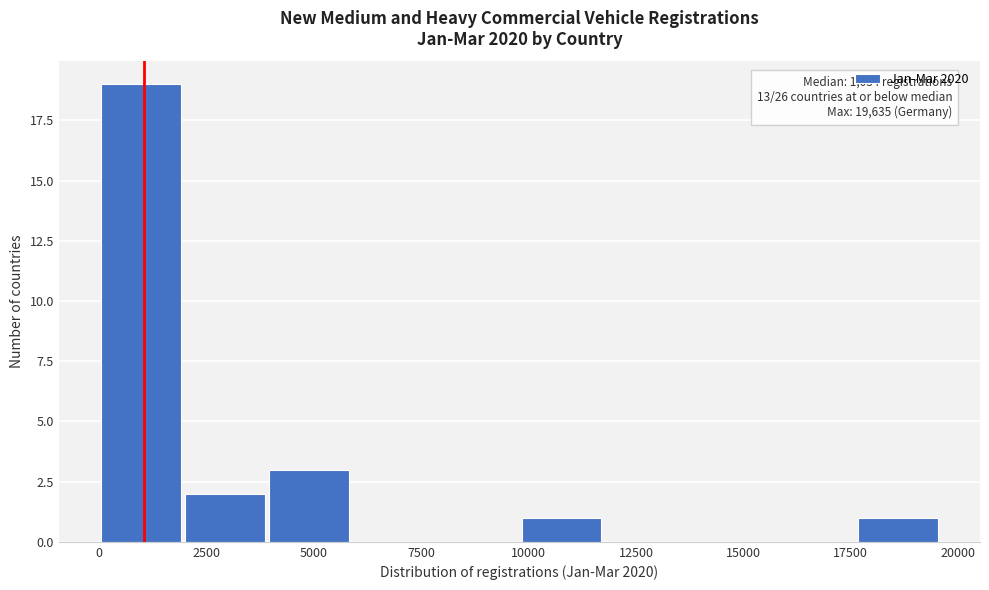

Around what value on the x-axis is the tallest bar? Give the approximate position of its centre, as read against the axis.

1000